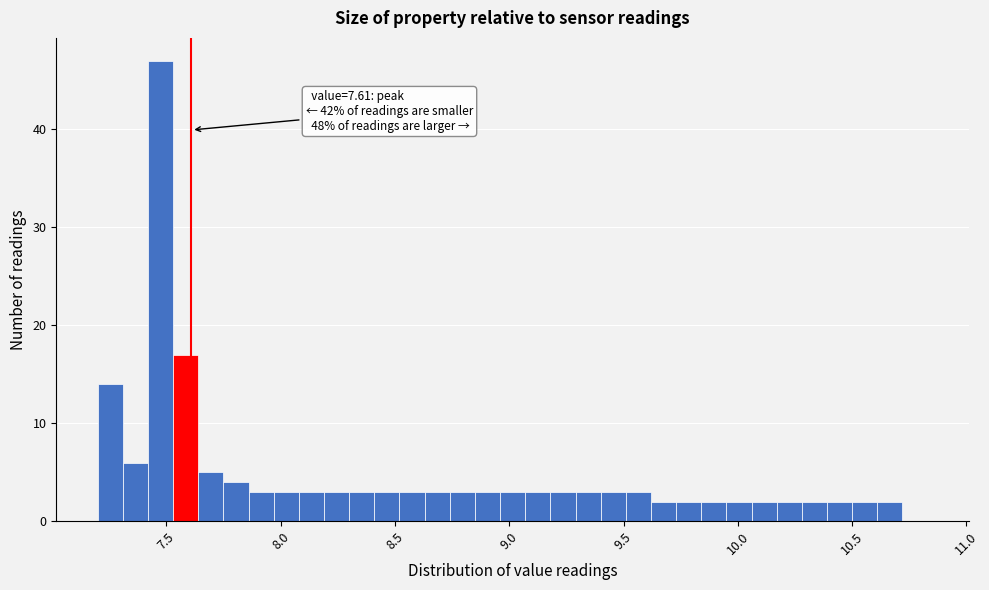

Around what value on the x-axis is the tallest bar? Give the approximate position of its centre, as read against the axis.

7.50